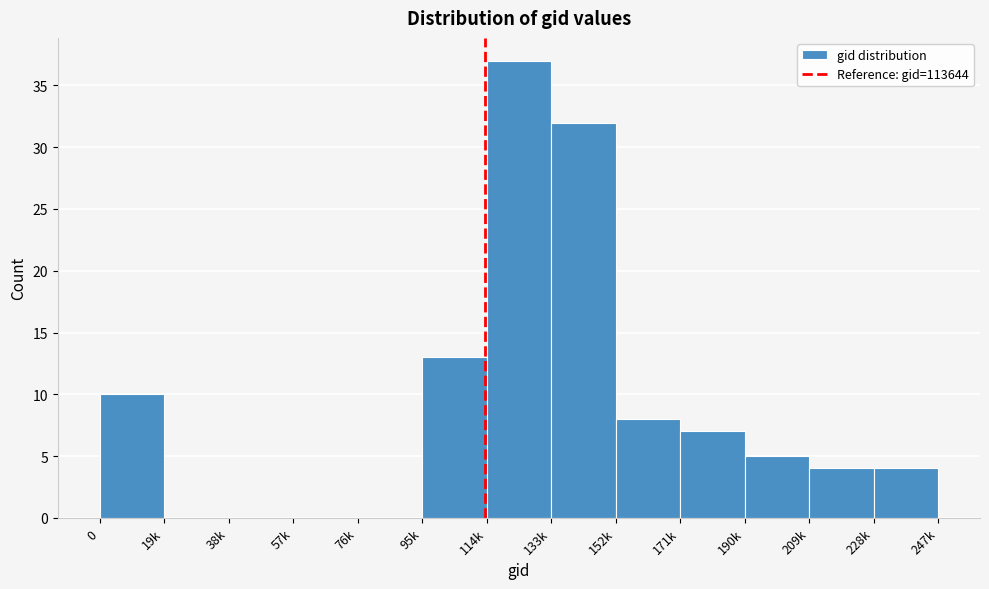

Reading left to right, what are all the values shown in this chart?

0=10	19k=0	38k=0	57k=0	76k=0	95k=13	114k=37	133k=32	152k=8	171k=7	190k=5	209k=4	228k=4